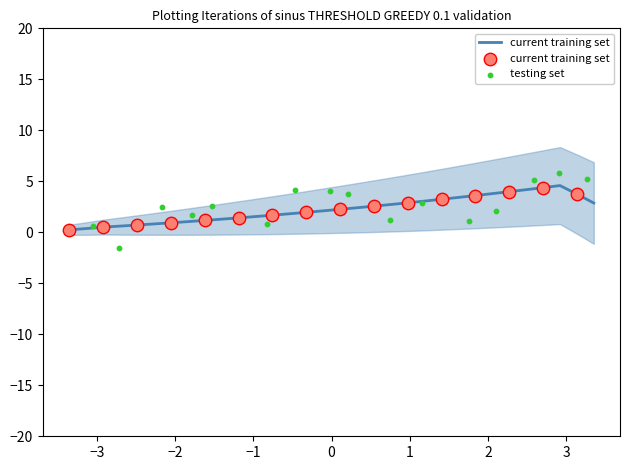

Is the value of testing set at 14 greater than the value of current training set at 0?

Yes